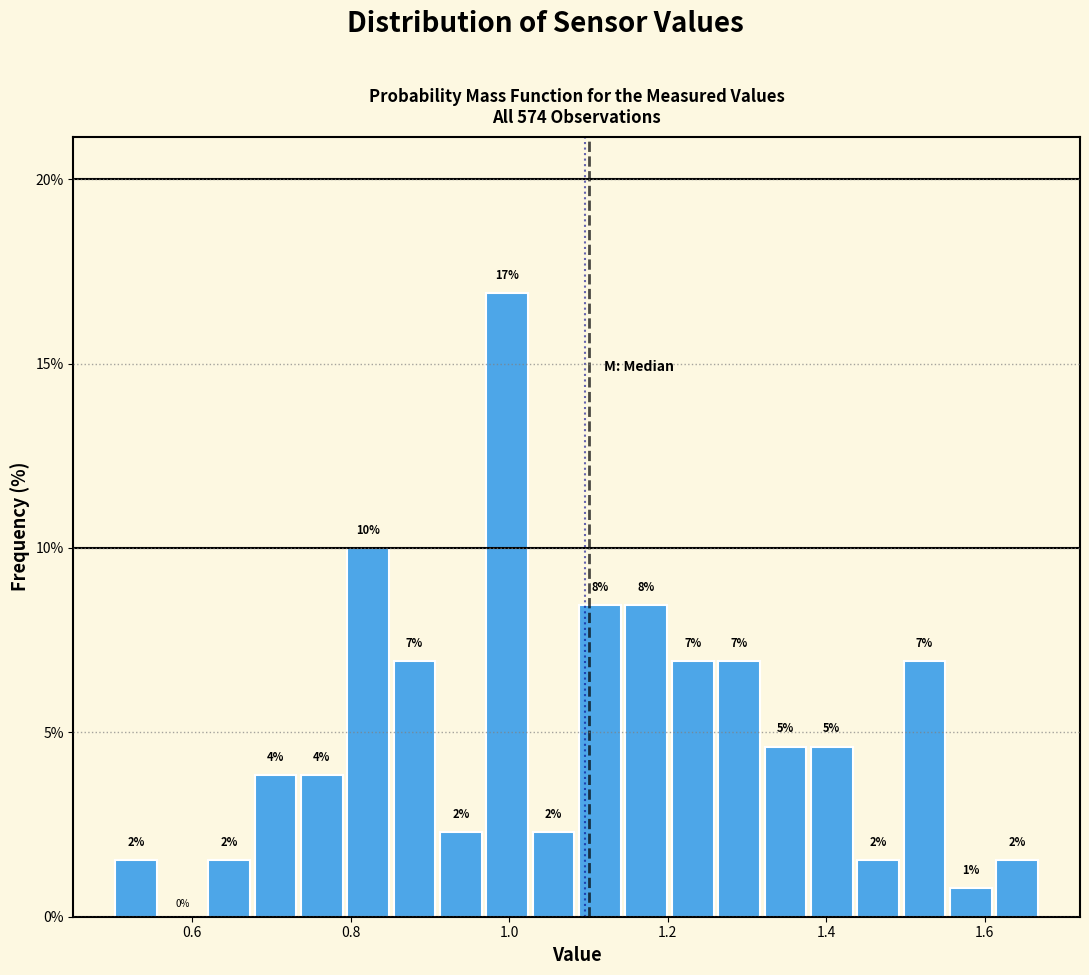

Read against the x-axis, roughly where is the centre of the tallest bar?

1.00